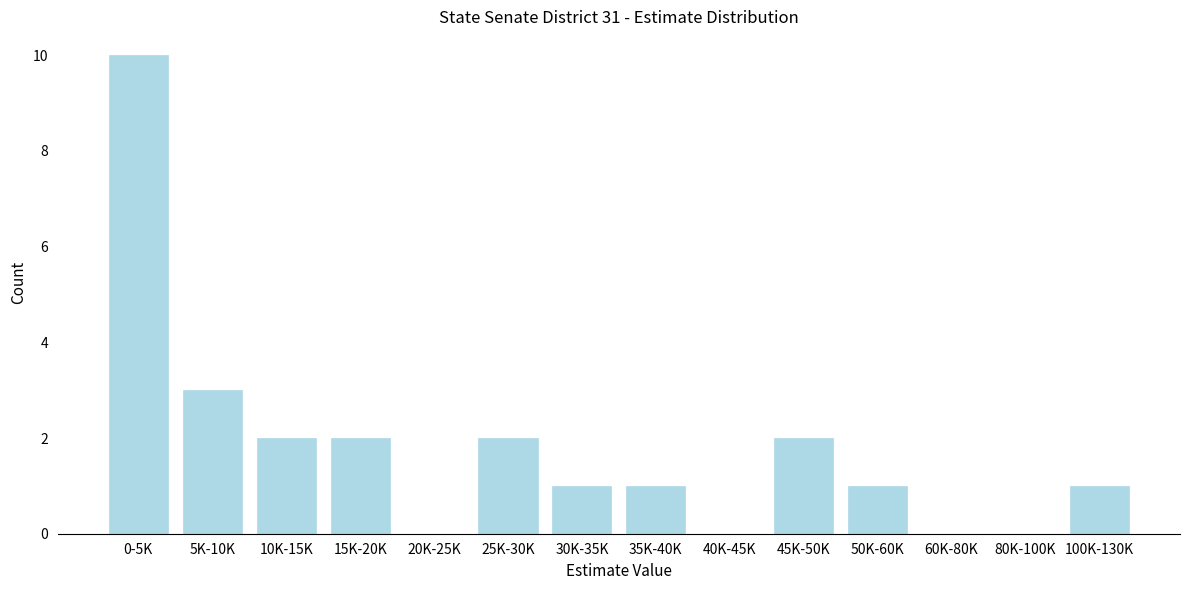

Reading left to right, extract all data points from this chart.

0-5K=10	5K-10K=3	10K-15K=2	15K-20K=2	20K-25K=0	25K-30K=2	30K-35K=1	35K-40K=1	40K-45K=0	45K-50K=2	50K-60K=1	60K-80K=0	80K-100K=0	100K-130K=1